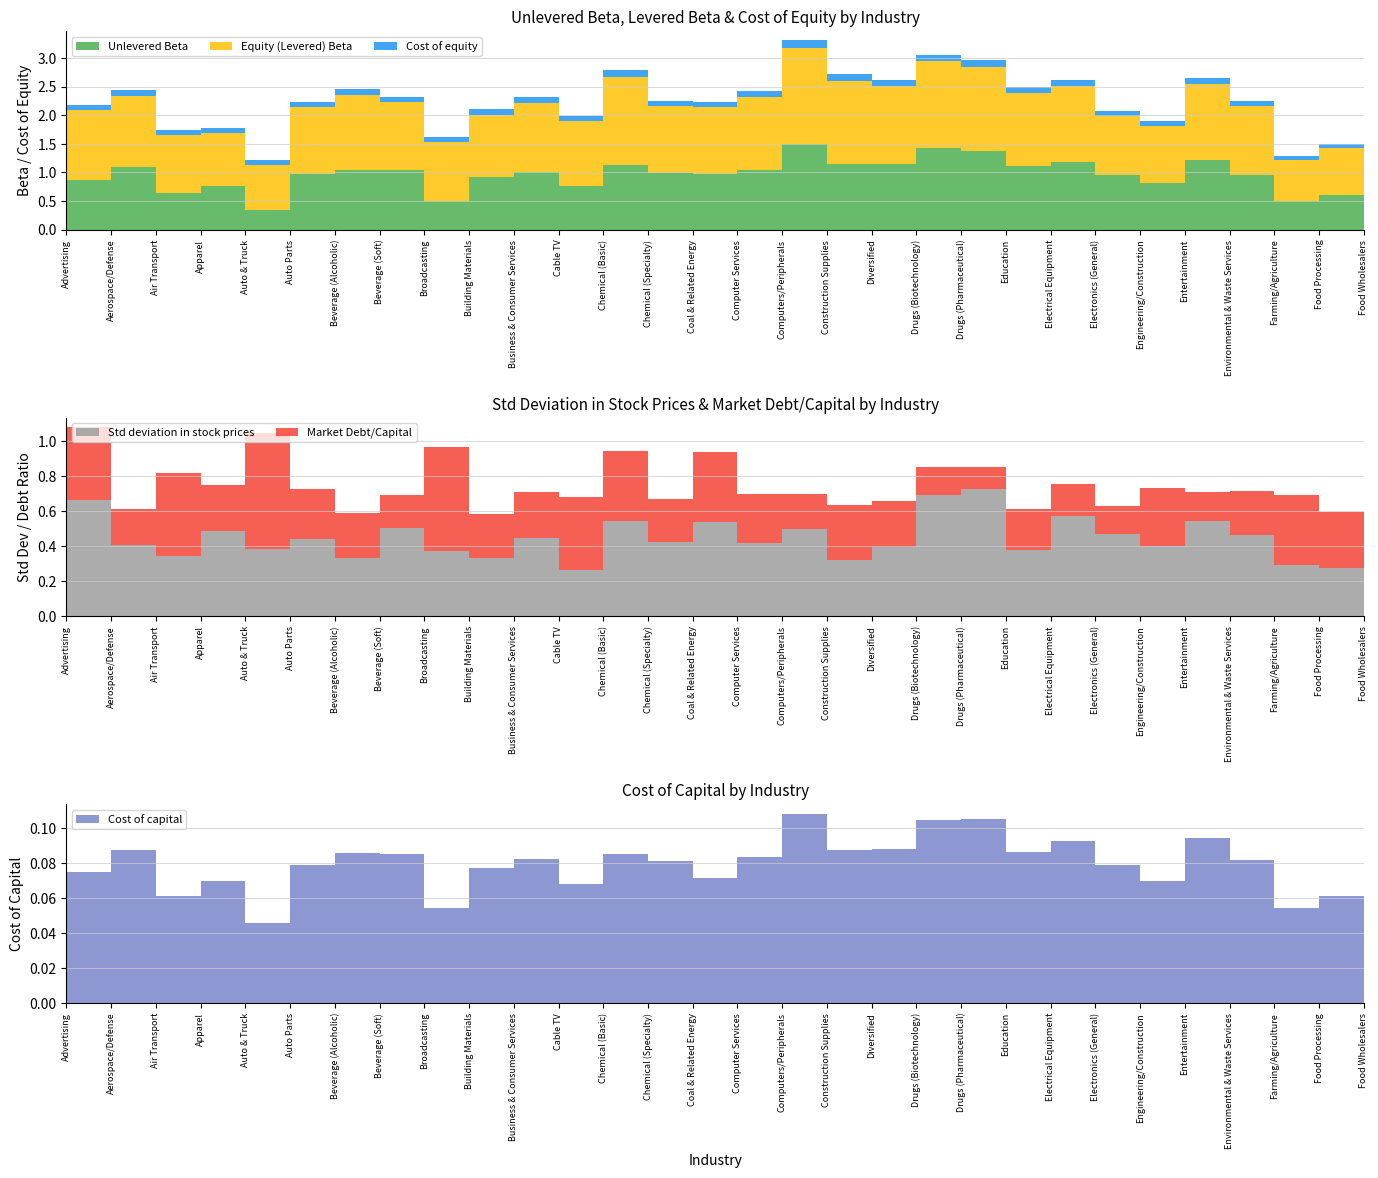

Reading right to left, extract all data points from this chart.

Unlevered Beta: Food Wholesalers=1.2	Food Processing=0.6	Farming/Agriculture=0.5	Environmental & Waste Services=1.0	Entertainment=1.2	Engineering/Construction=0.8	Electronics (General)=1.0	Electrical Equipment=1.2	Education=1.1	Drugs (Pharmaceutical)=1.4	Drugs (Biotechnology)=1.4	Diversified=1.1	Construction Supplies=1.1	Computers/Peripherals=1.5	Computer Services=1.0	Coal & Related Energy=1.0	Chemical (Specialty)=1.0	Chemical (Basic)=1.1	Cable TV=0.8	Business & Consumer Services=1.0	Building Materials=0.9	Broadcasting=0.5	Beverage (Soft)=1.0	Beverage (Alcoholic)=1.0	Auto Parts=1.0	Auto & Truck=0.3	Apparel=0.8	Air Transport=0.6	Aerospace/Defense=1.1	Advertising=0.9
Equity (Levered) Beta: Food Wholesalers=1.6	Food Processing=0.8	Farming/Agriculture=0.7	Environmental & Waste Services=1.2	Entertainment=1.3	Engineering/Construction=1.0	Electronics (General)=1.0	Electrical Equipment=1.3	Education=1.3	Drugs (Pharmaceutical)=1.5	Drugs (Biotechnology)=1.5	Diversified=1.4	Construction Supplies=1.5	Computers/Peripherals=1.7	Computer Services=1.3	Coal & Related Energy=1.2	Chemical (Specialty)=1.2	Chemical (Basic)=1.5	Cable TV=1.1	Business & Consumer Services=1.2	Building Materials=1.1	Broadcasting=1.0	Beverage (Soft)=1.2	Beverage (Alcoholic)=1.3	Auto Parts=1.2	Auto & Truck=0.8	Apparel=0.9	Air Transport=1.0	Aerospace/Defense=1.2	Advertising=1.2
Cost of equity: Food Wholesalers=0.1	Food Processing=0.1	Farming/Agriculture=0.1	Environmental & Waste Services=0.1	Entertainment=0.1	Engineering/Construction=0.1	Electronics (General)=0.1	Electrical Equipment=0.1	Education=0.1	Drugs (Pharmaceutical)=0.1	Drugs (Biotechnology)=0.1	Diversified=0.1	Construction Supplies=0.1	Computers/Peripherals=0.1	Computer Services=0.1	Coal & Related Energy=0.1	Chemical (Specialty)=0.1	Chemical (Basic)=0.1	Cable TV=0.1	Business & Consumer Services=0.1	Building Materials=0.1	Broadcasting=0.1	Beverage (Soft)=0.1	Beverage (Alcoholic)=0.1	Auto Parts=0.1	Auto & Truck=0.1	Apparel=0.1	Air Transport=0.1	Aerospace/Defense=0.1	Advertising=0.1
Std deviation in stock prices: Food Wholesalers=0.4	Food Processing=0.3	Farming/Agriculture=0.3	Environmental & Waste Services=0.5	Entertainment=0.5	Engineering/Construction=0.4	Electronics (General)=0.5	Electrical Equipment=0.6	Education=0.4	Drugs (Pharmaceutical)=0.7	Drugs (Biotechnology)=0.7	Diversified=0.4	Construction Supplies=0.3	Computers/Peripherals=0.5	Computer Services=0.4	Coal & Related Energy=0.5	Chemical (Specialty)=0.4	Chemical (Basic)=0.5	Cable TV=0.3	Business & Consumer Services=0.4	Building Materials=0.3	Broadcasting=0.4	Beverage (Soft)=0.5	Beverage (Alcoholic)=0.3	Auto Parts=0.4	Auto & Truck=0.4	Apparel=0.5	Air Transport=0.3	Aerospace/Defense=0.4	Advertising=0.7
Market Debt/Capital: Food Wholesalers=0.3	Food Processing=0.3	Farming/Agriculture=0.4	Environmental & Waste Services=0.3	Entertainment=0.2	Engineering/Construction=0.3	Electronics (General)=0.2	Electrical Equipment=0.2	Education=0.2	Drugs (Pharmaceutical)=0.1	Drugs (Biotechnology)=0.2	Diversified=0.3	Construction Supplies=0.3	Computers/Peripherals=0.2	Computer Services=0.3	Coal & Related Energy=0.4	Chemical (Specialty)=0.2	Chemical (Basic)=0.4	Cable TV=0.4	Business & Consumer Services=0.3	Building Materials=0.2	Broadcasting=0.6	Beverage (Soft)=0.2	Beverage (Alcoholic)=0.3	Auto Parts=0.3	Auto & Truck=0.7	Apparel=0.3	Air Transport=0.5	Aerospace/Defense=0.2	Advertising=0.4
Cost of capital: Food Wholesalers=0.1	Food Processing=0.1	Farming/Agriculture=0.1	Environmental & Waste Services=0.1	Entertainment=0.1	Engineering/Construction=0.1	Electronics (General)=0.1	Electrical Equipment=0.1	Education=0.1	Drugs (Pharmaceutical)=0.1	Drugs (Biotechnology)=0.1	Diversified=0.1	Construction Supplies=0.1	Computers/Peripherals=0.1	Computer Services=0.1	Coal & Related Energy=0.1	Chemical (Specialty)=0.1	Chemical (Basic)=0.1	Cable TV=0.1	Business & Consumer Services=0.1	Building Materials=0.1	Broadcasting=0.1	Beverage (Soft)=0.1	Beverage (Alcoholic)=0.1	Auto Parts=0.1	Auto & Truck=0.0	Apparel=0.1	Air Transport=0.1	Aerospace/Defense=0.1	Advertising=0.1